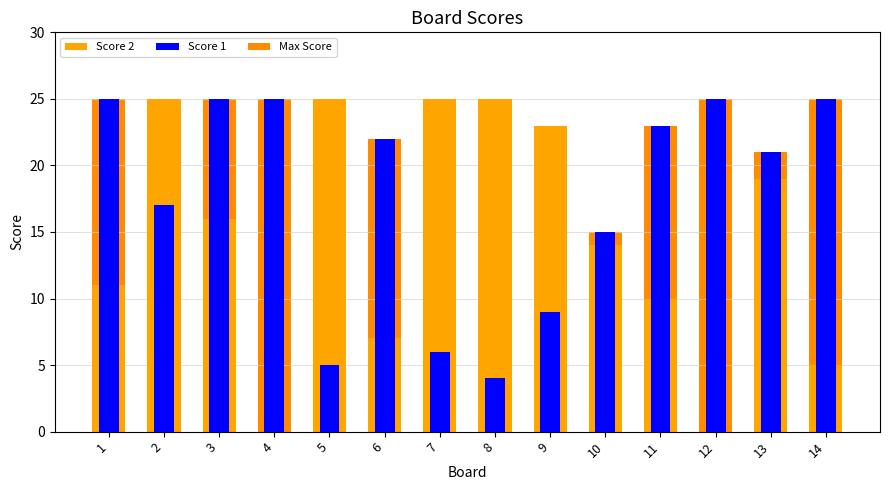

What is the total value across all series at 3?

66